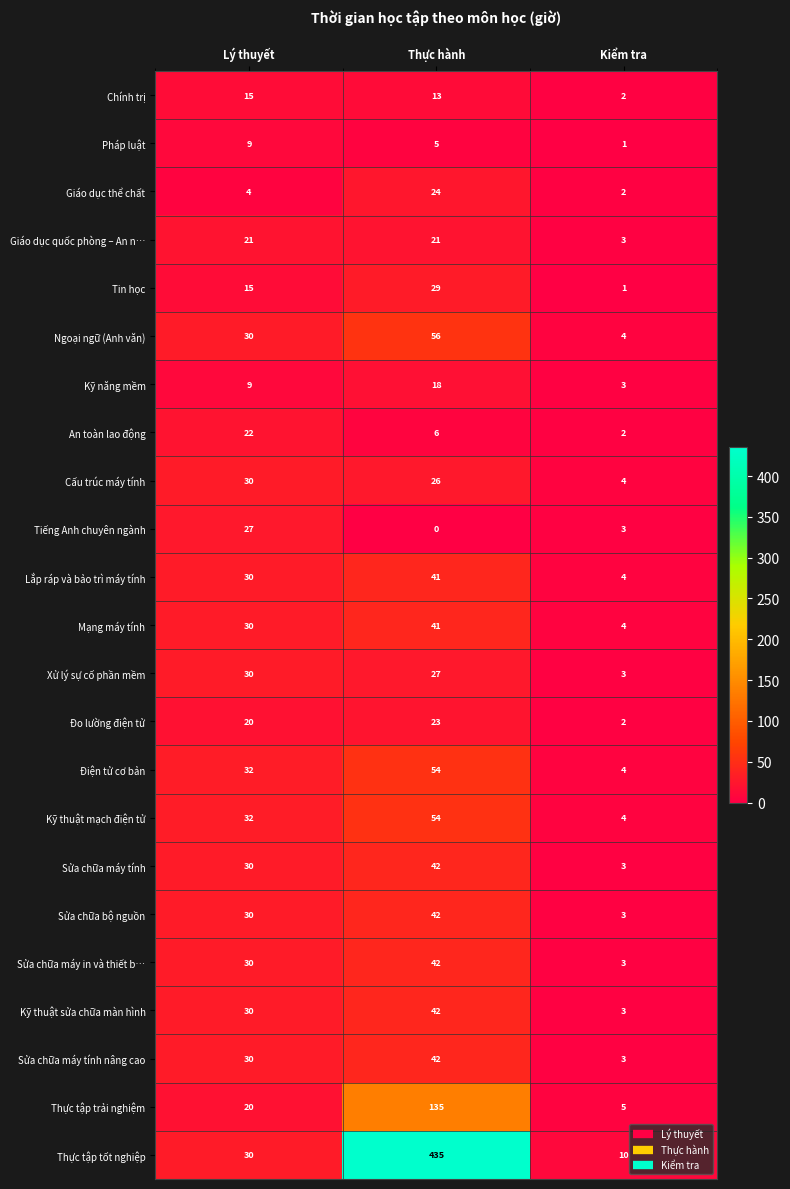

Which category has the highest value across all series?

Thực hành